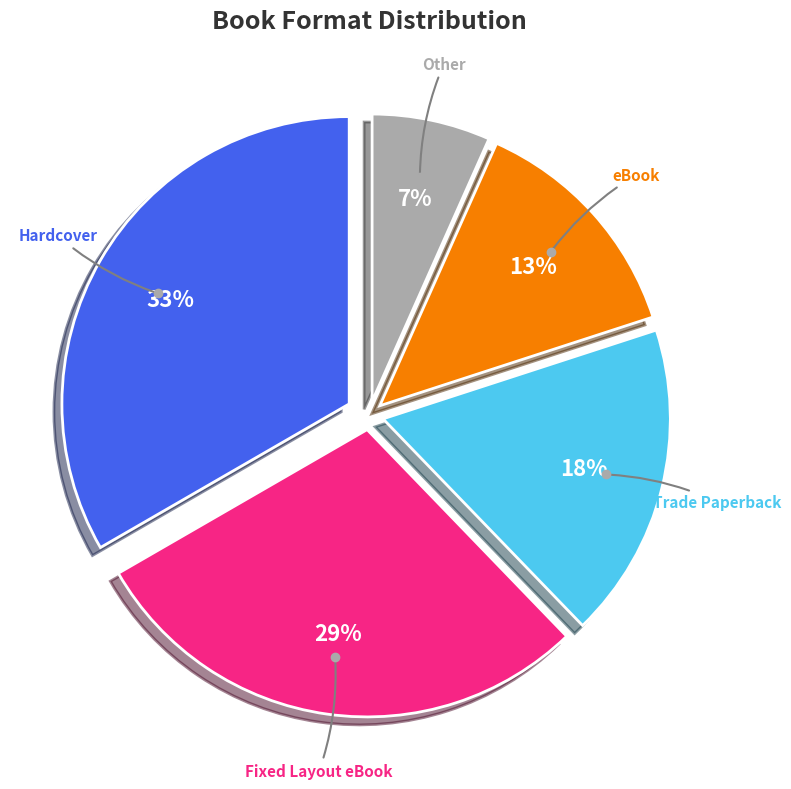

Is there a majority slice in this chart?

No